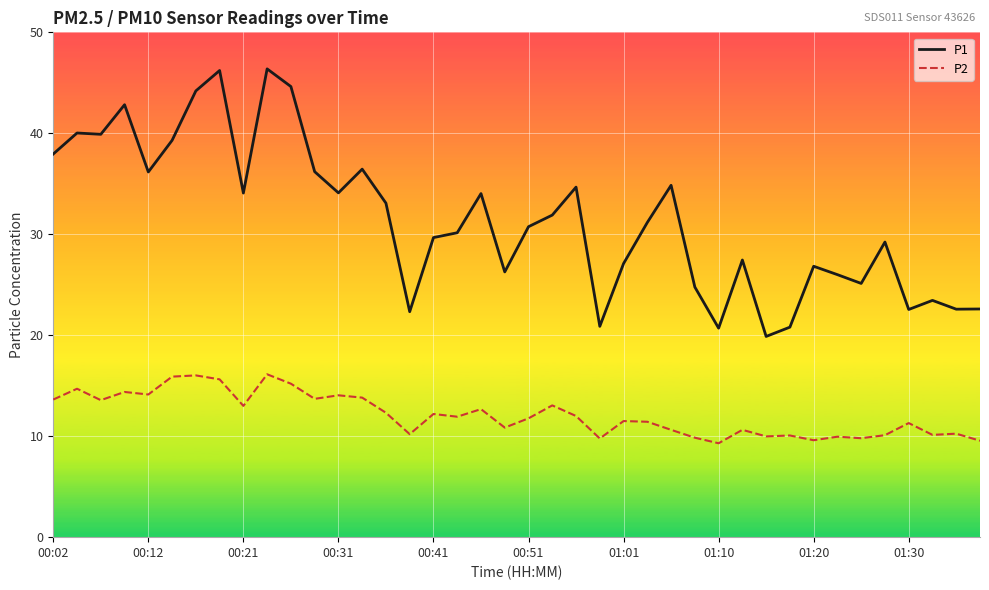

Which series has the largest total across all categories?

P1